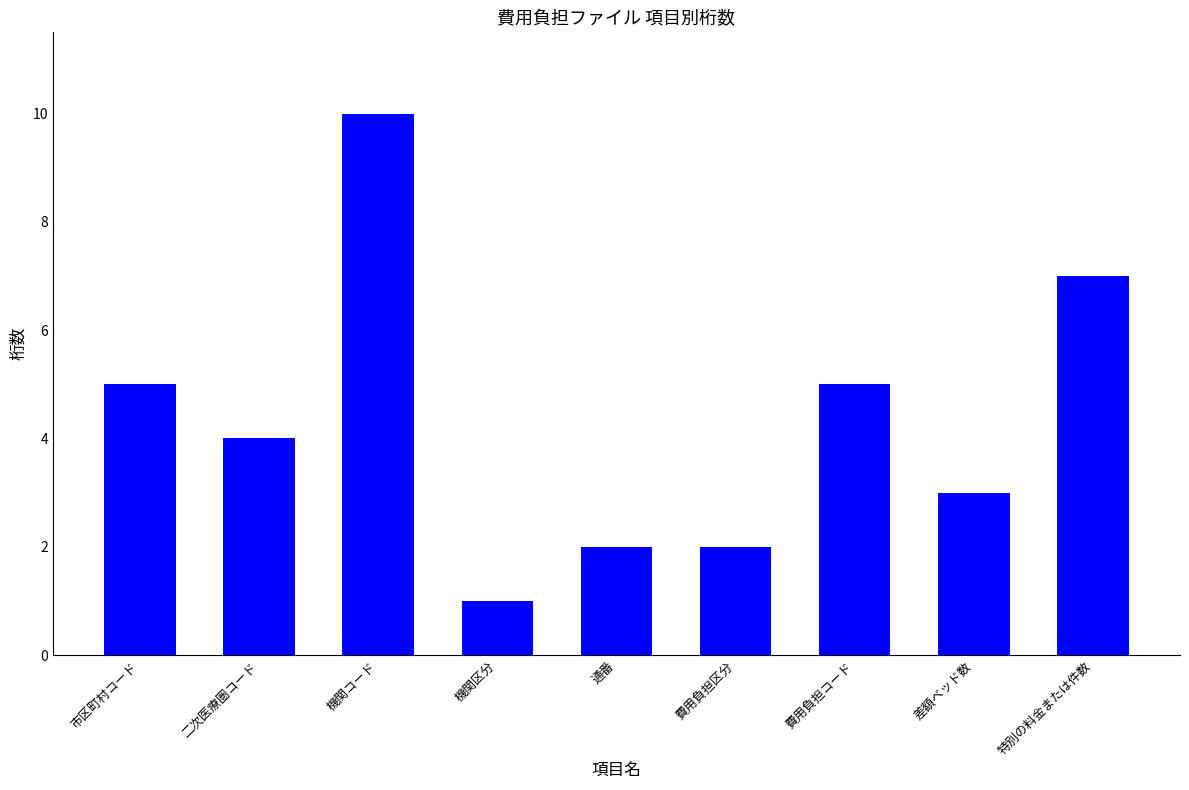

What value does the data have at 市区町村コード?

5